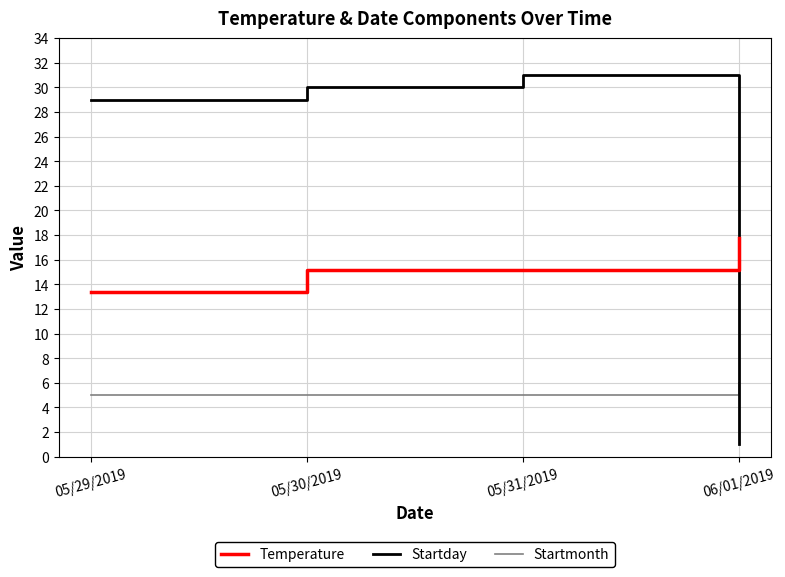

Between 05/29/2019 and 05/31/2019, which series saw the biggest shift?

Startday